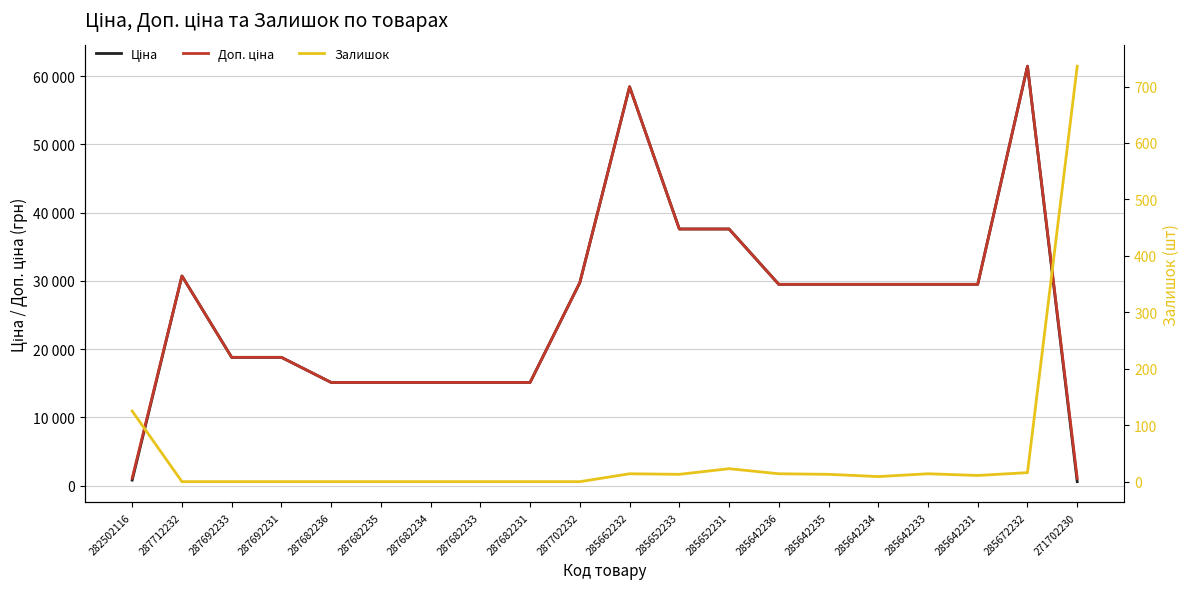

What is the difference between the highest and lowest values at 287682233?

15120.0